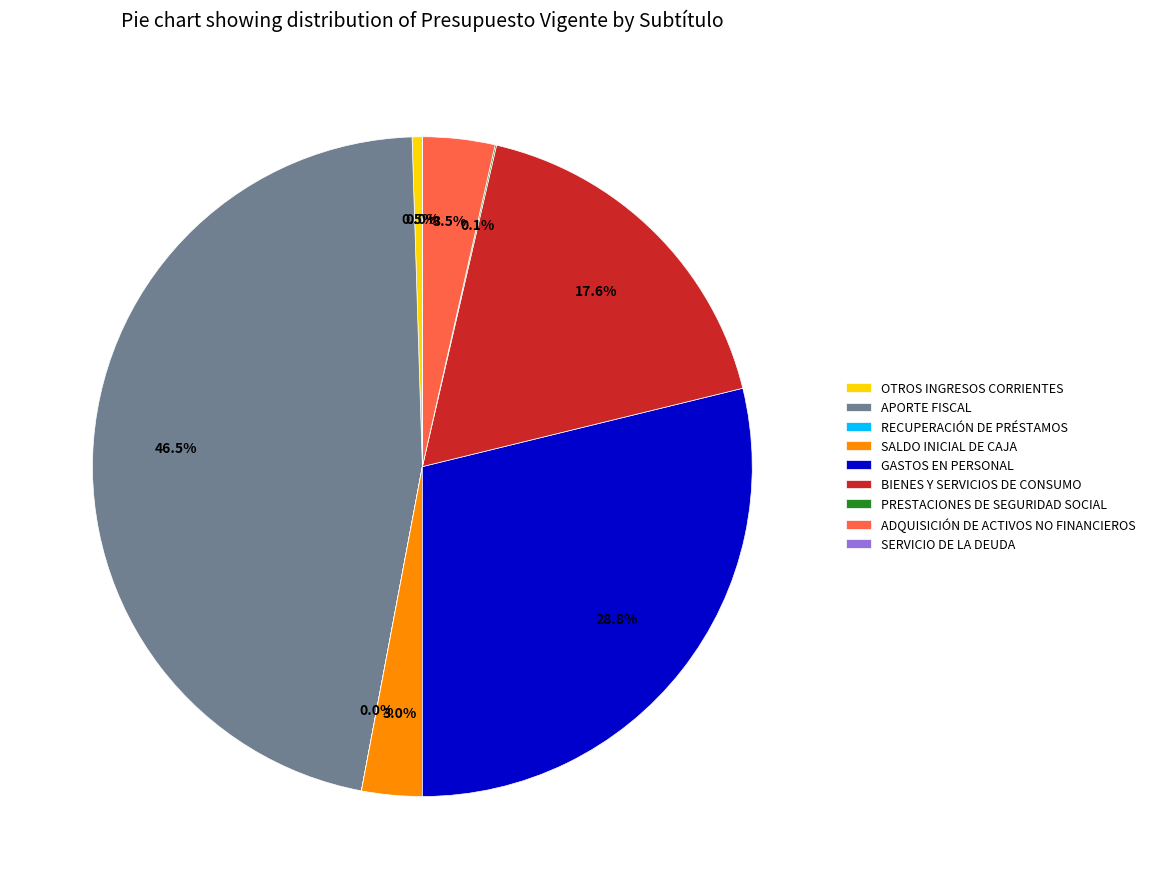

Does GASTOS EN PERSONAL account for over 50% of the chart?

No